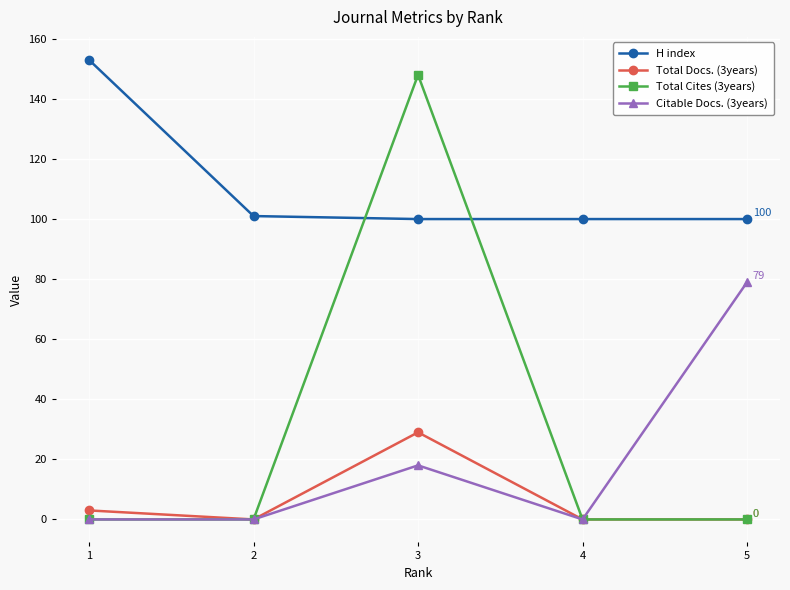

What is the sum of all Total Docs. (3years) values?

32